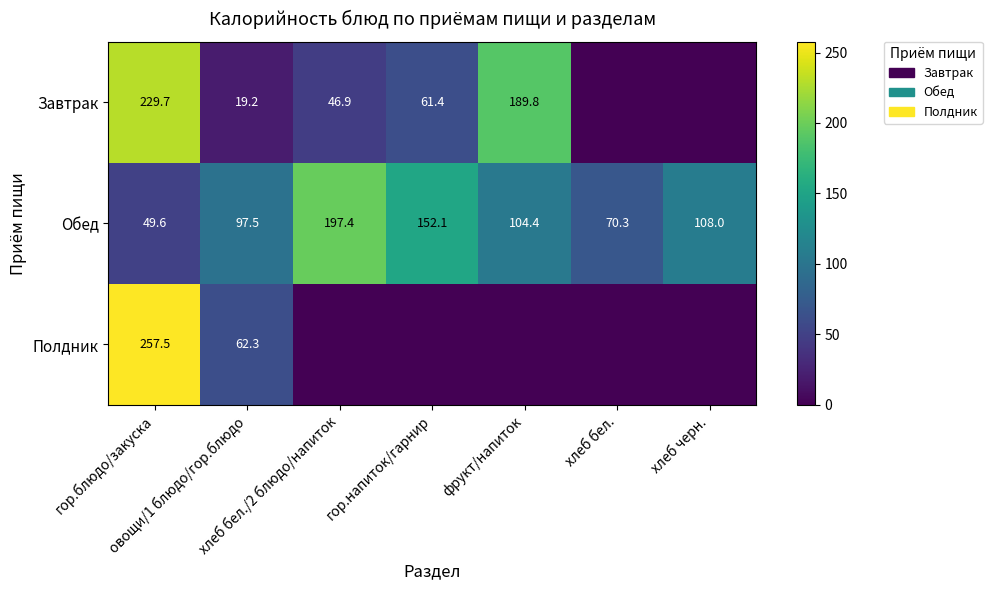

What is the difference between the second highest and second lowest values in the Обед series?

81.8